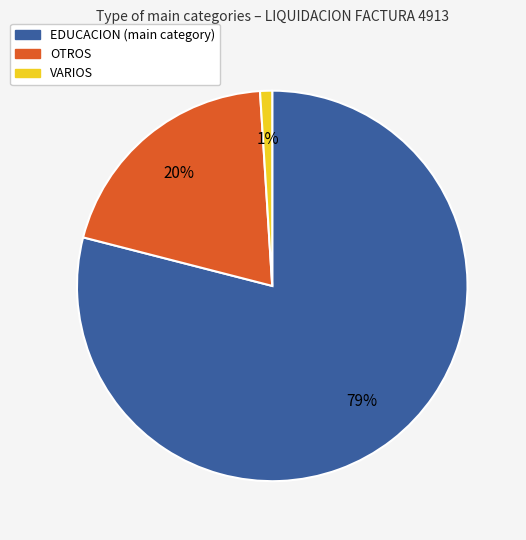

Is there any slice that represents more than half of the pie?

Yes